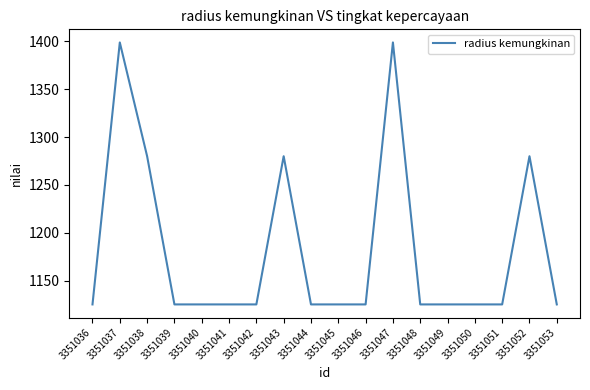

What is the greatest value displayed?

1399